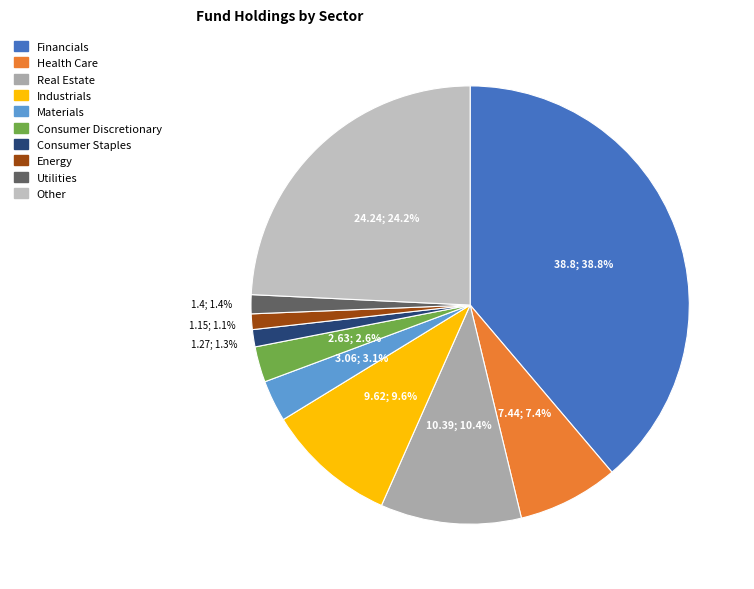

Which category has the smallest portion of the pie?

Energy